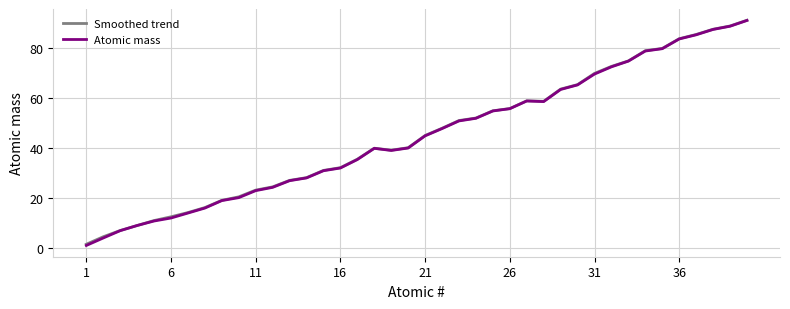

What are all the series names shown in the legend?

Smoothed trend, Atomic mass